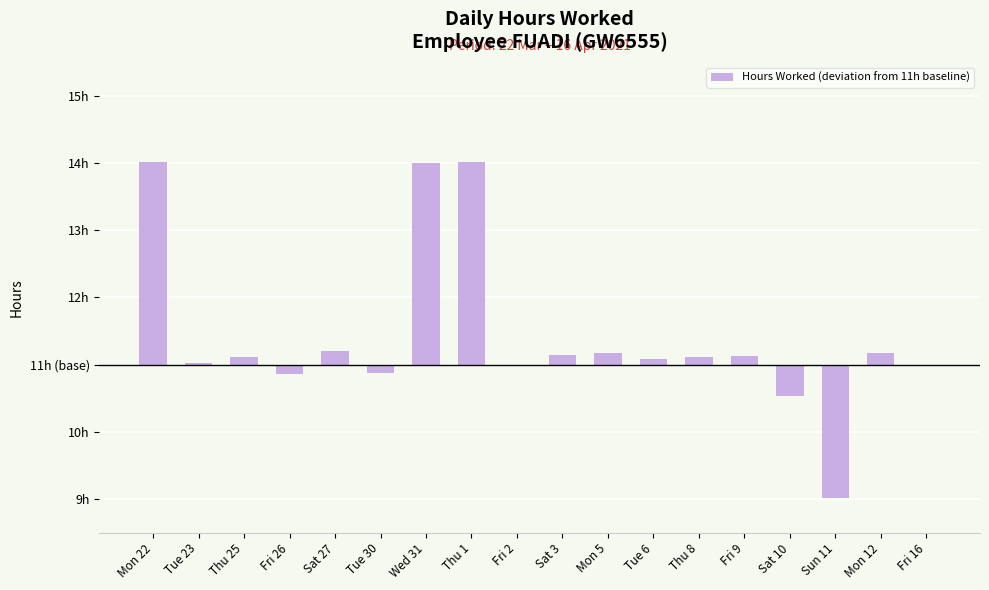

What is the difference between the second highest and second lowest values?

3.5